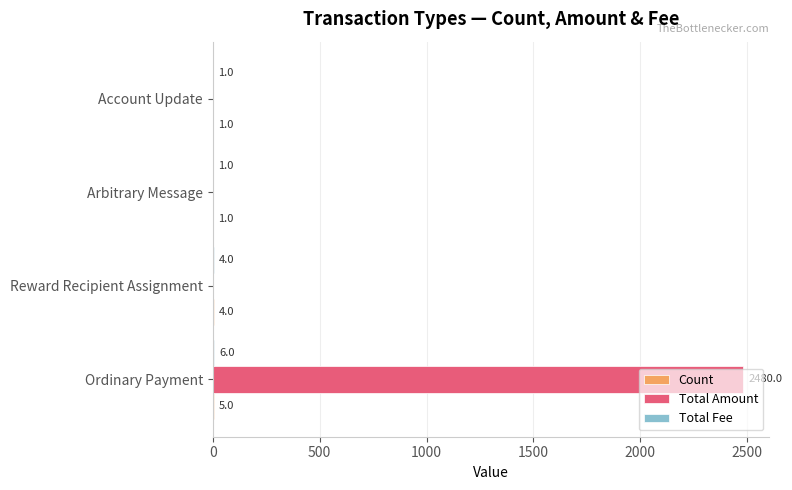

How many series are shown in this chart?

3